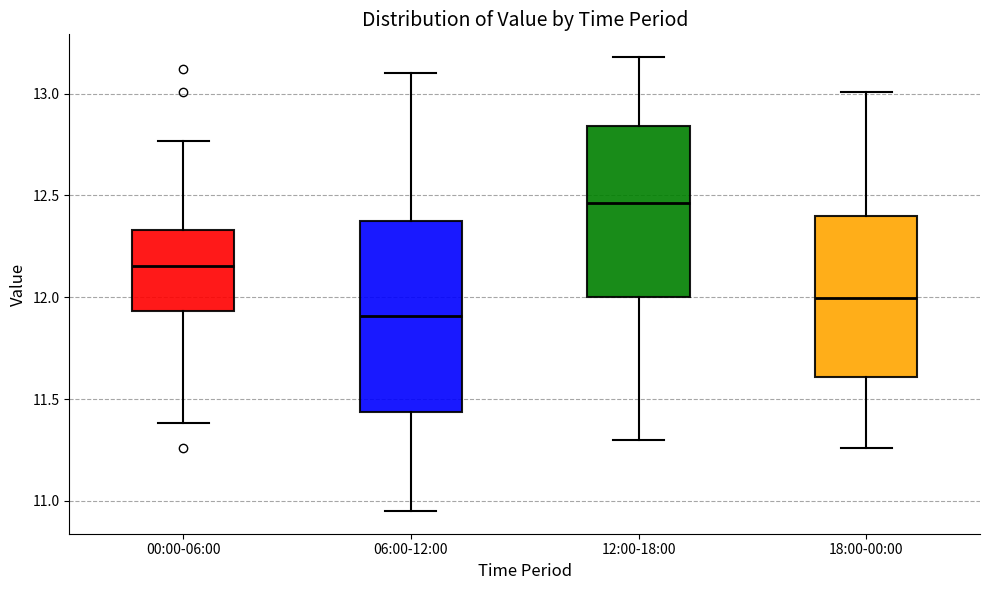

Which box's median line is the highest?

12:00-18:00